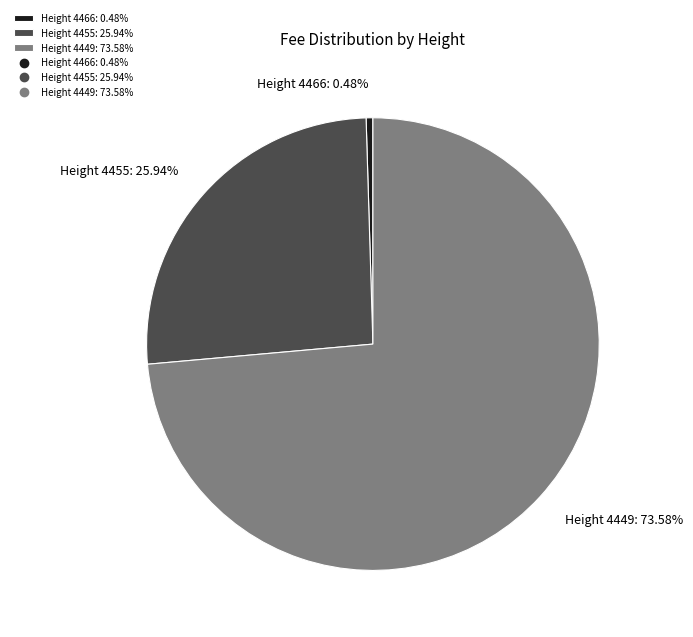

What portion of the pie excludes 4455?

74.1%